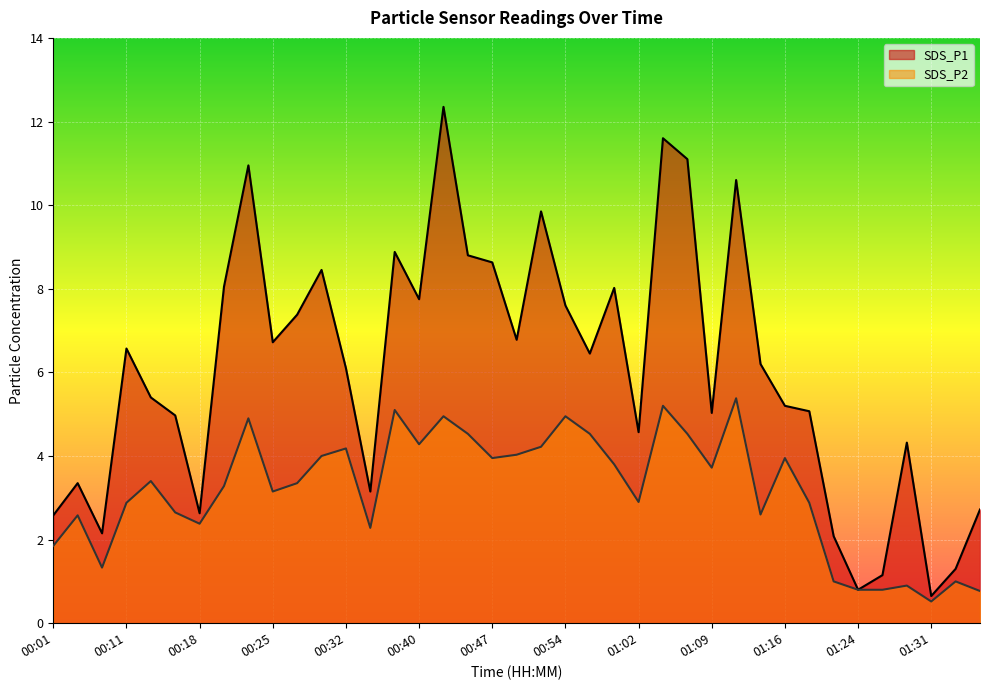

What position from the right is 01:21?

7